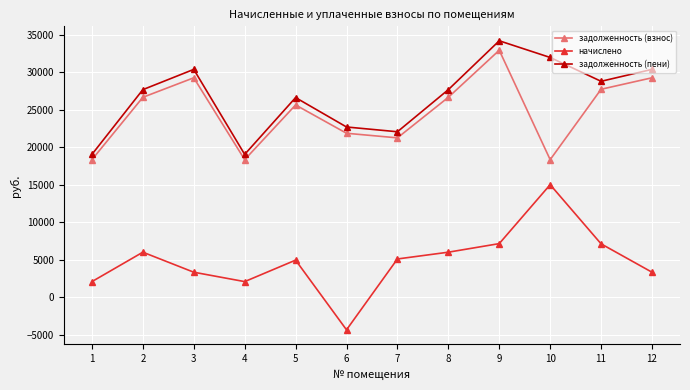

Is this an area chart (filled region under the line)?

No